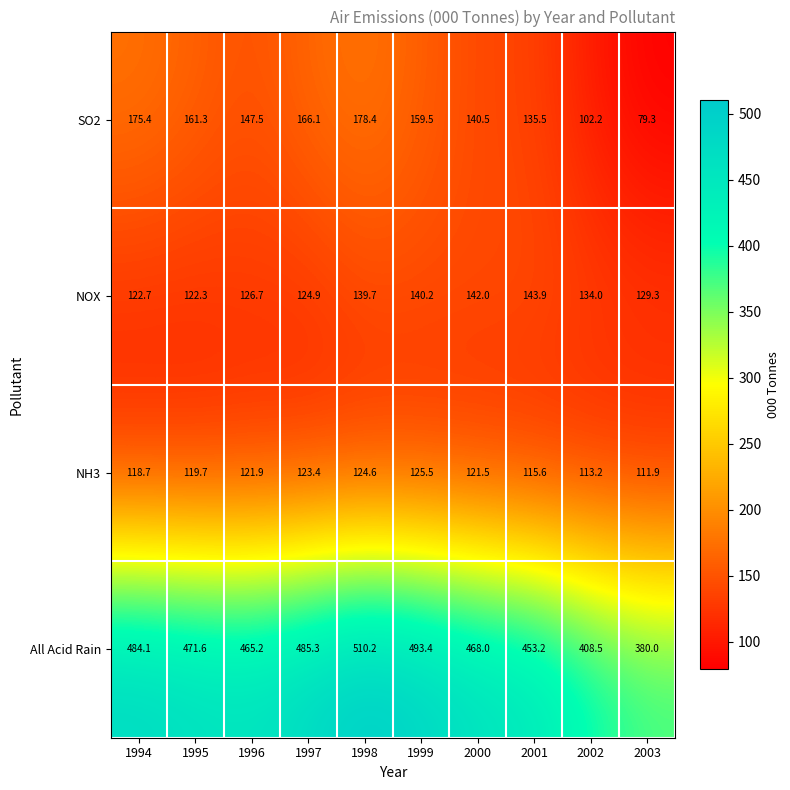

The value of NH3 at 1998 is 162.6. True or false?

False